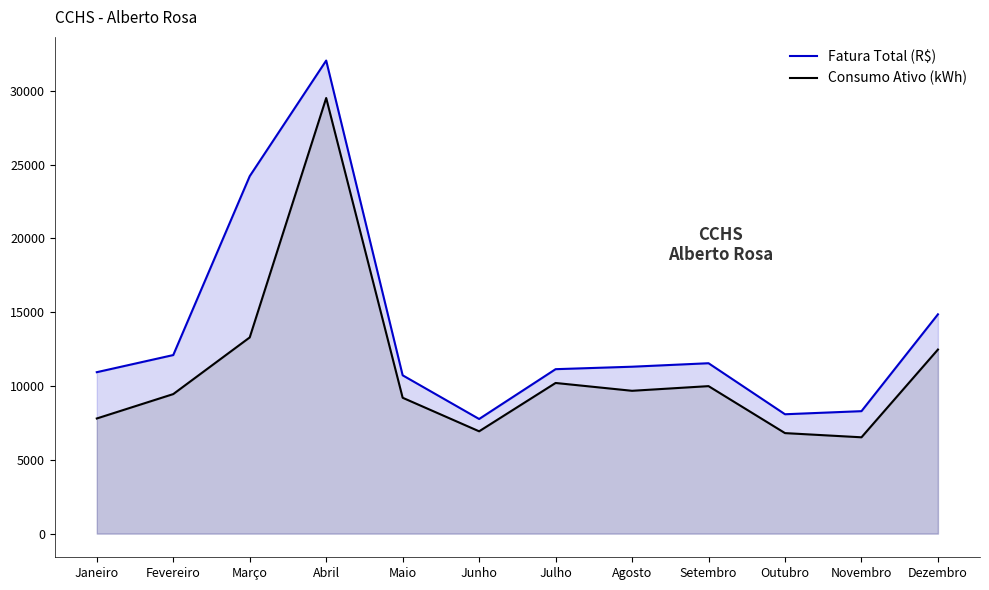

How many series are shown in this chart?

2